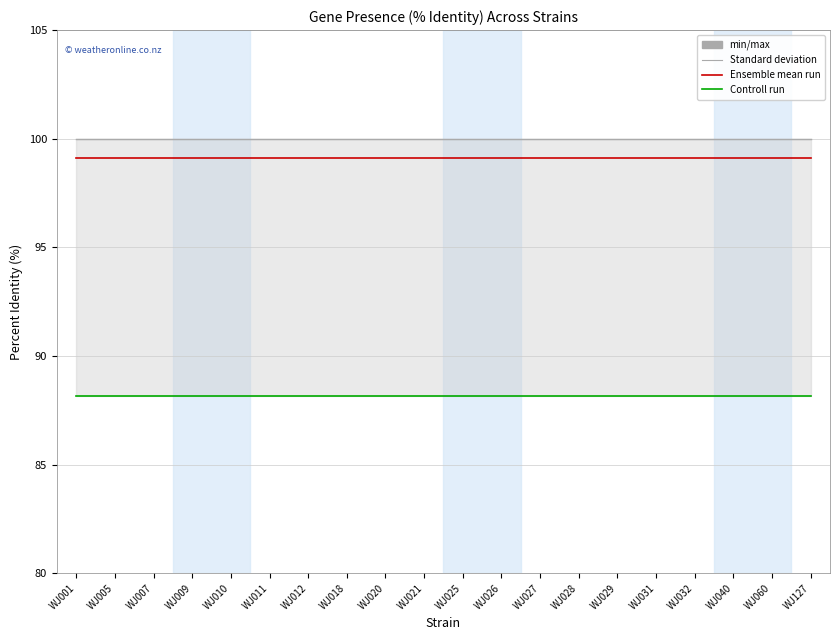

Is it true that Standard deviation equals 100.0 at WJ018?

True